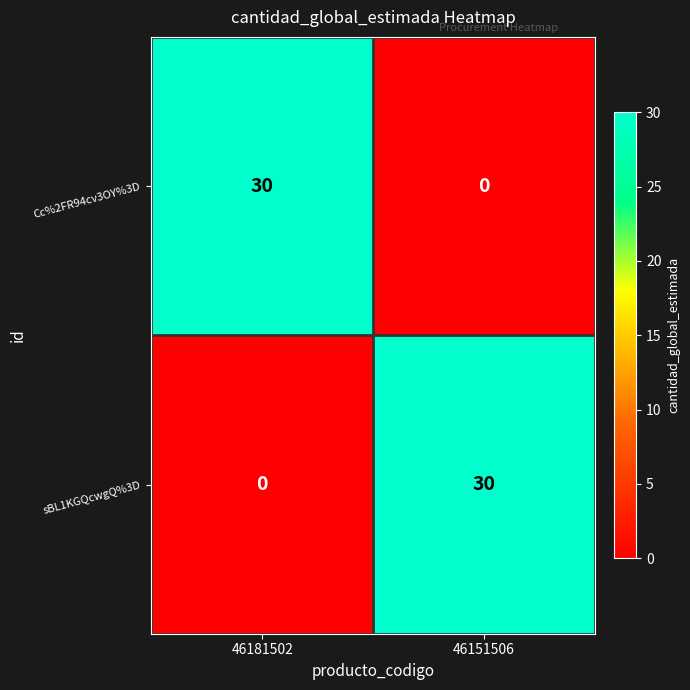

What is the difference between the Cc%2FR94cv3OY%3D values at 46151506 and 46181502?

30